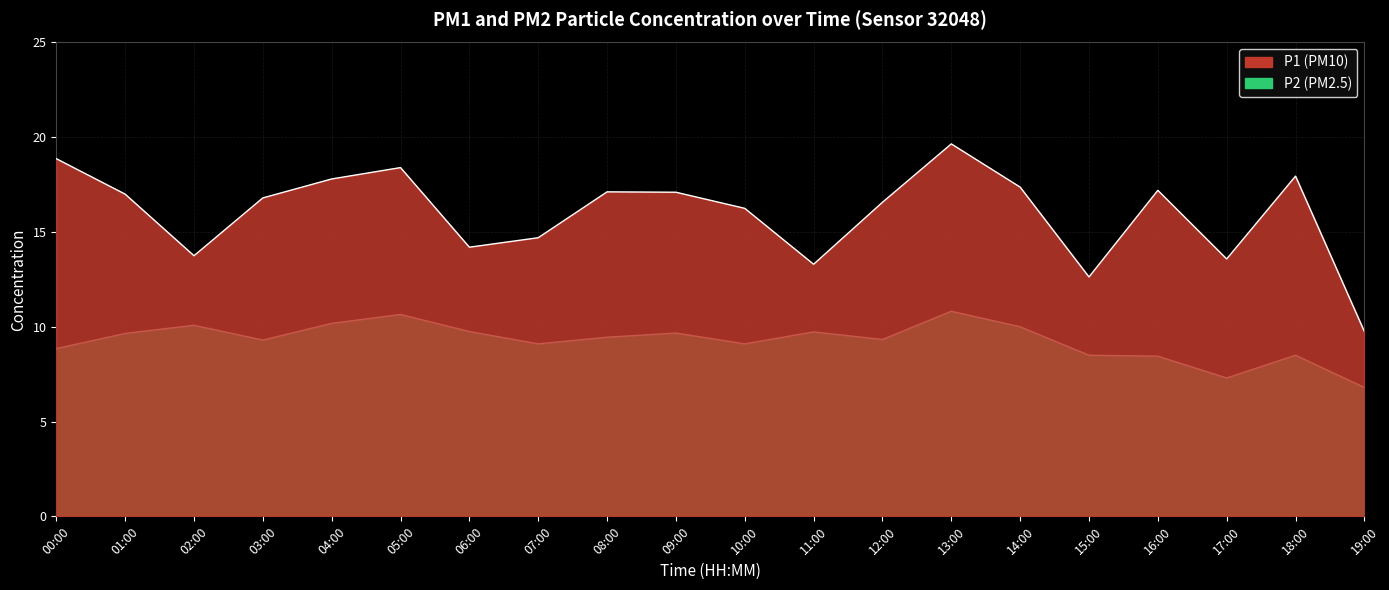

What are all the series names shown in the legend?

P1, P2